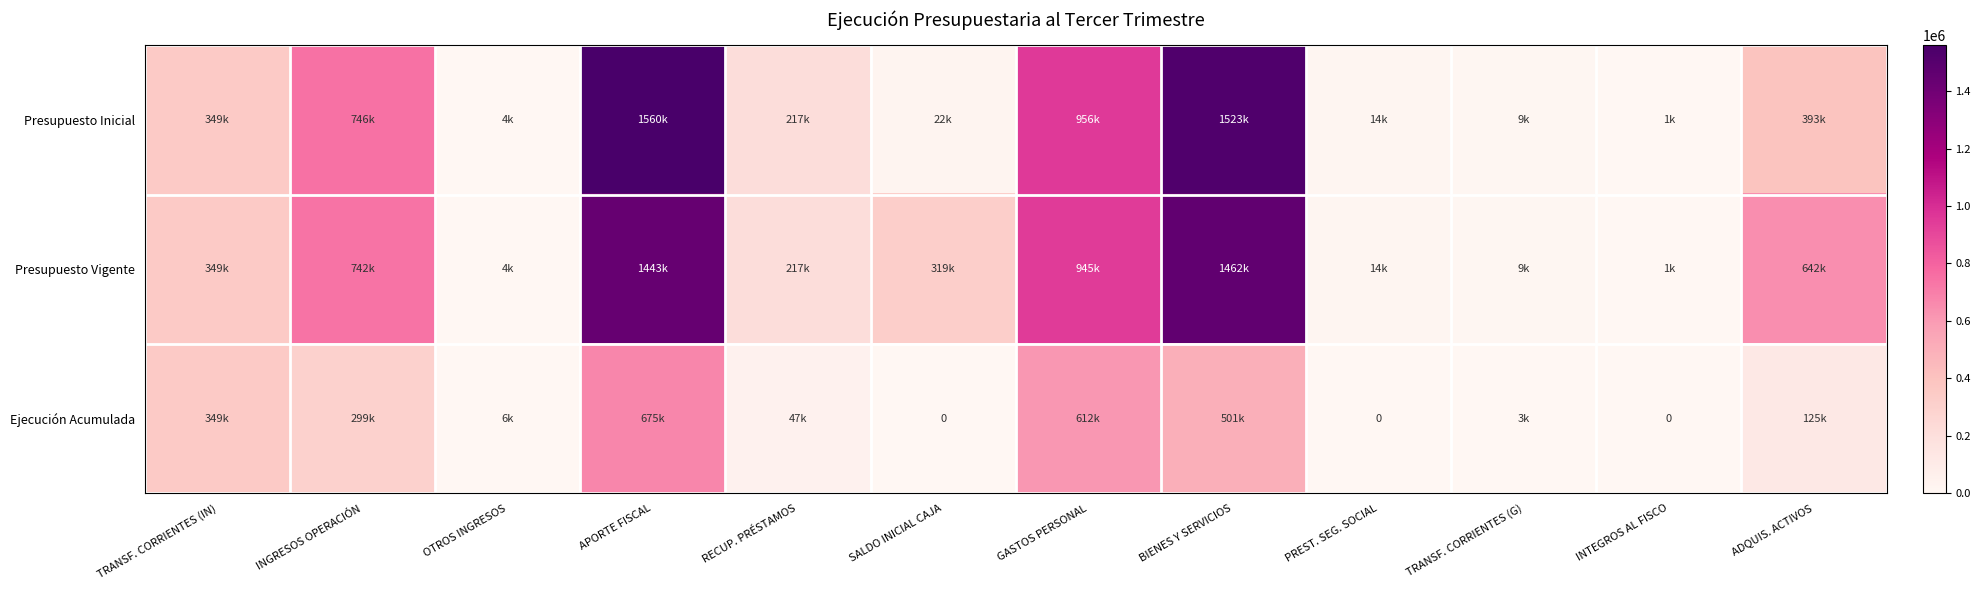

Where is Presupuesto Inicial nearest to the value 780527?

INGRESOS OPERACIÓN